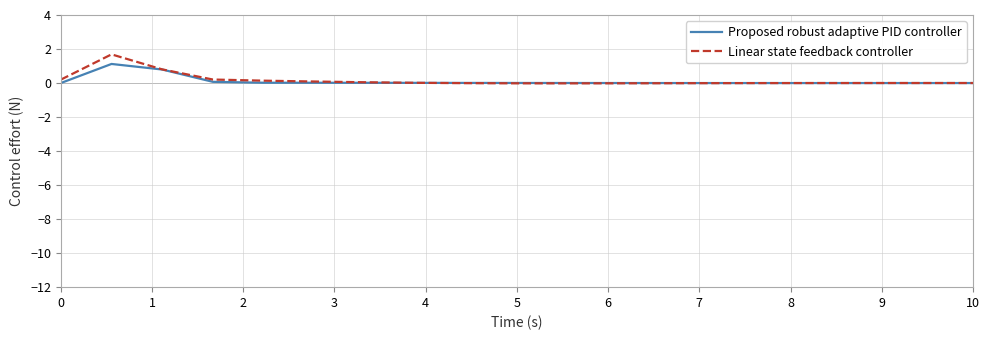

Which series has the largest range (max minus min)?

Linear state feedback controller